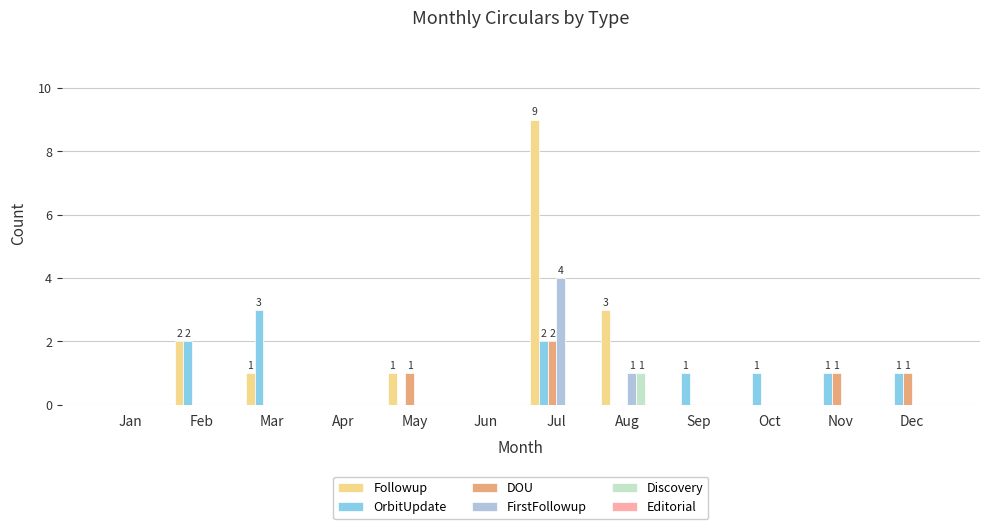

The value of OrbitUpdate at May is 0. True or false?

True